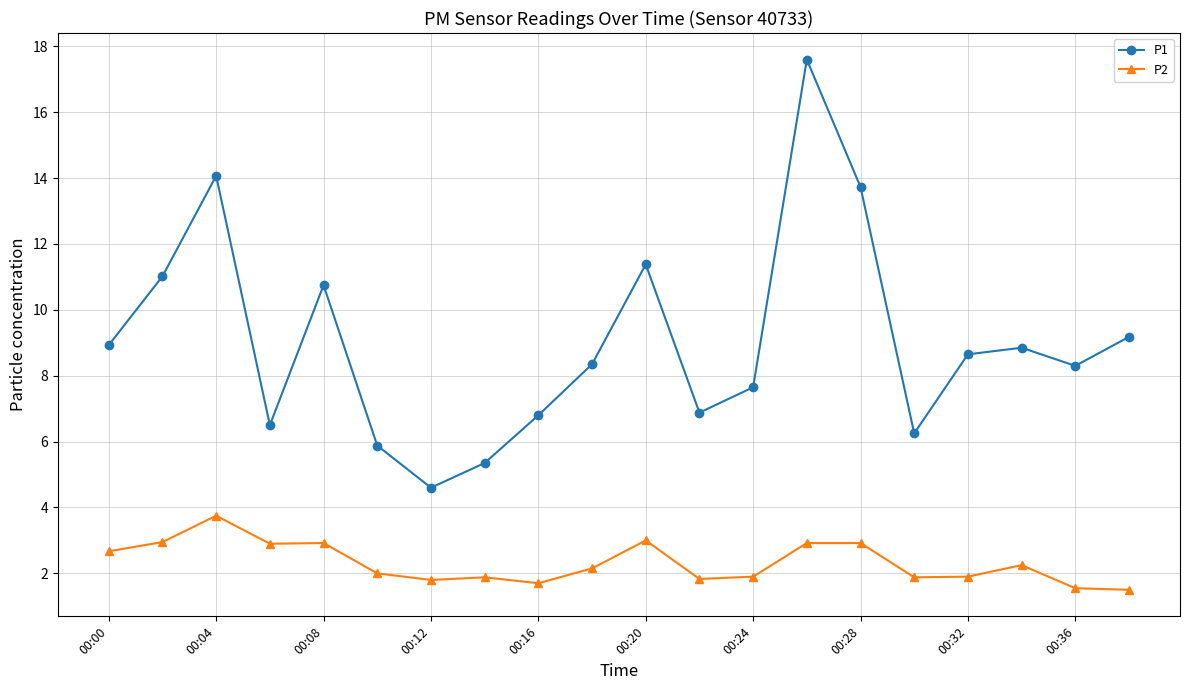

Rank the series by their maximum value, from highest to lowest.

P1, P2